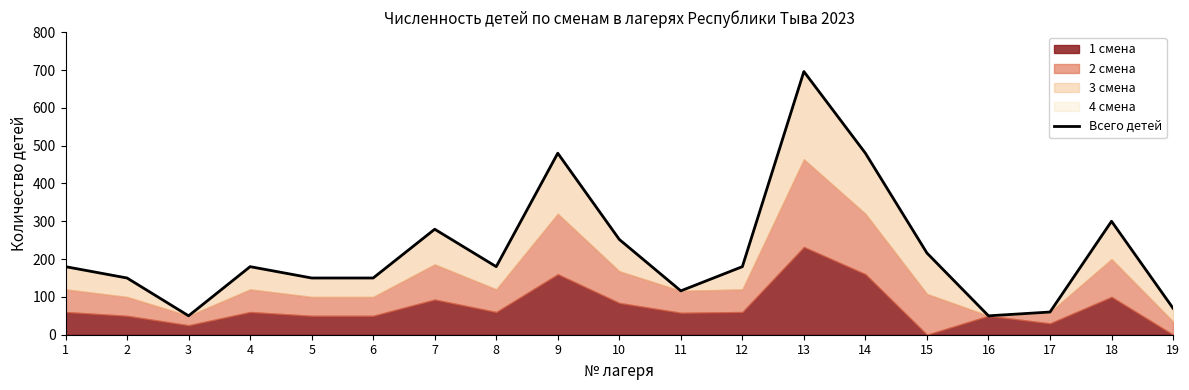

What is the difference between the maximum and minimum values?

646